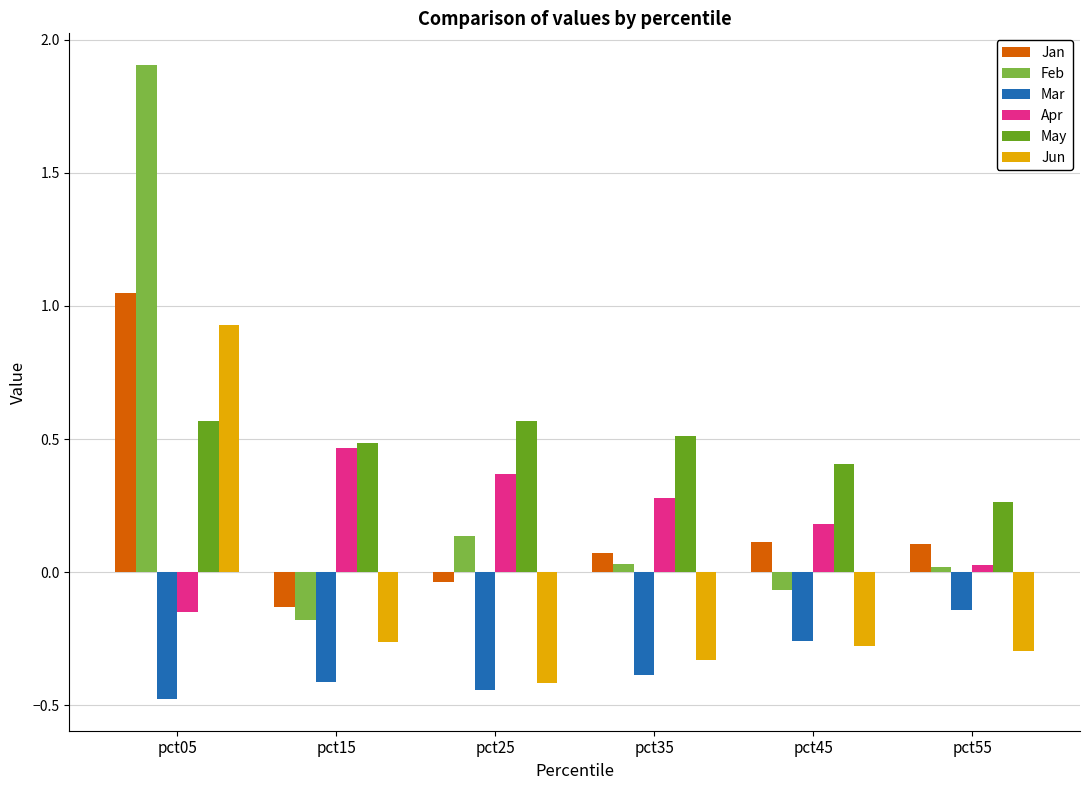

List the series in order of their peak value, highest first.

Feb, Jan, Jun, May, Apr, Mar